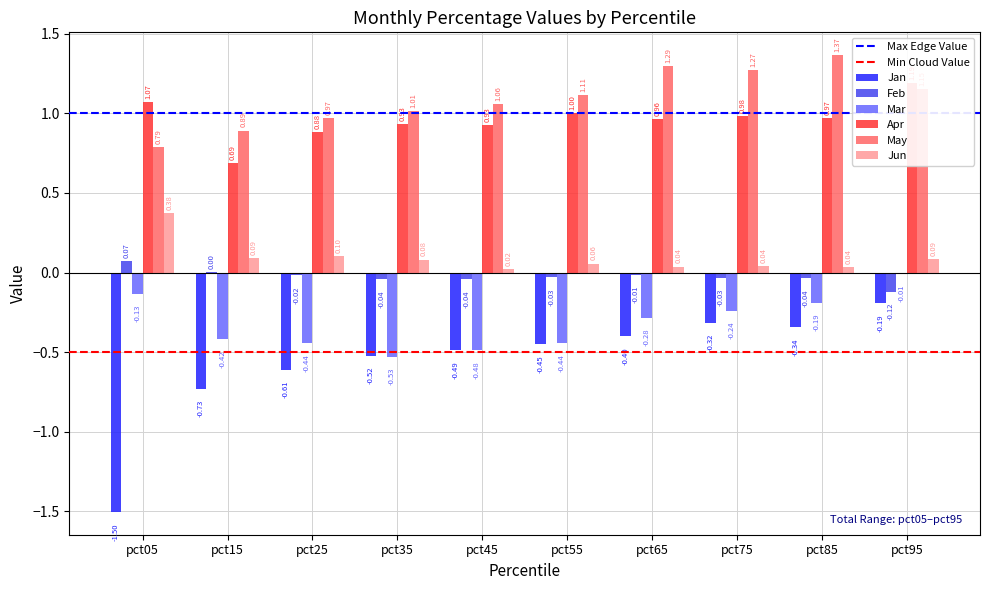

At how many categories does at least one series exceed 0?

10